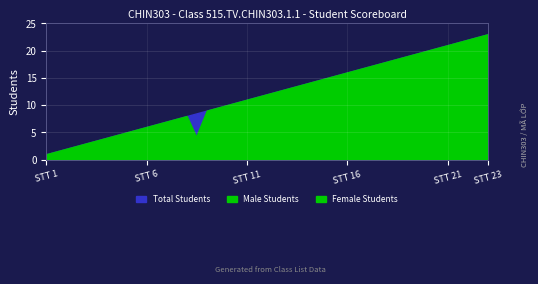

Which series has the widest spread of values?

Female Students